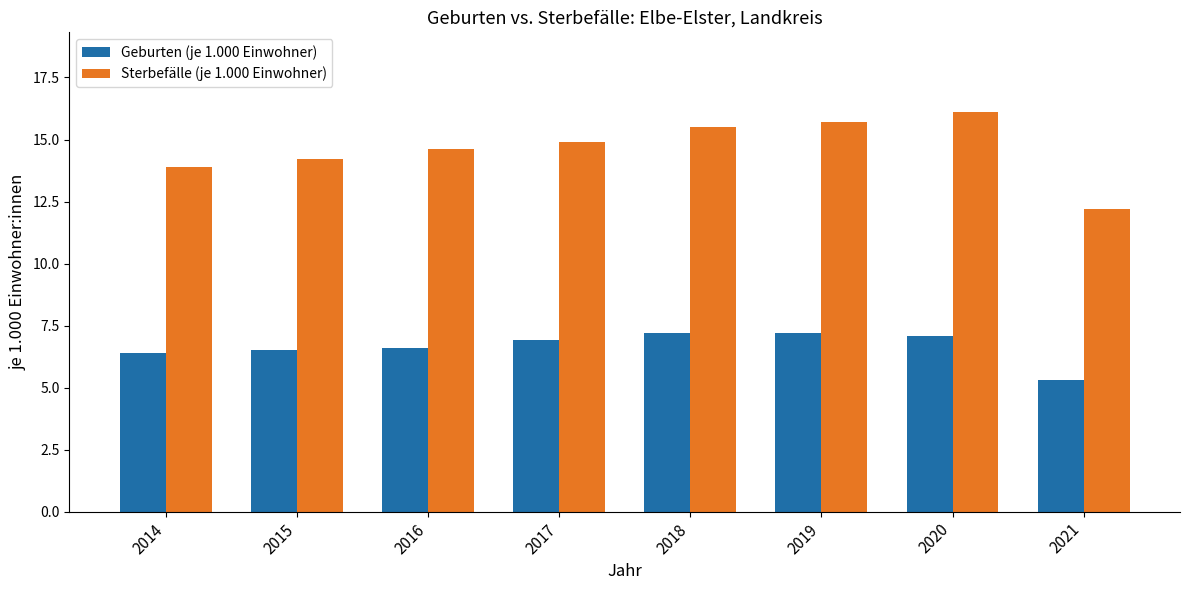

What is the minimum value shown in the chart?

5.3